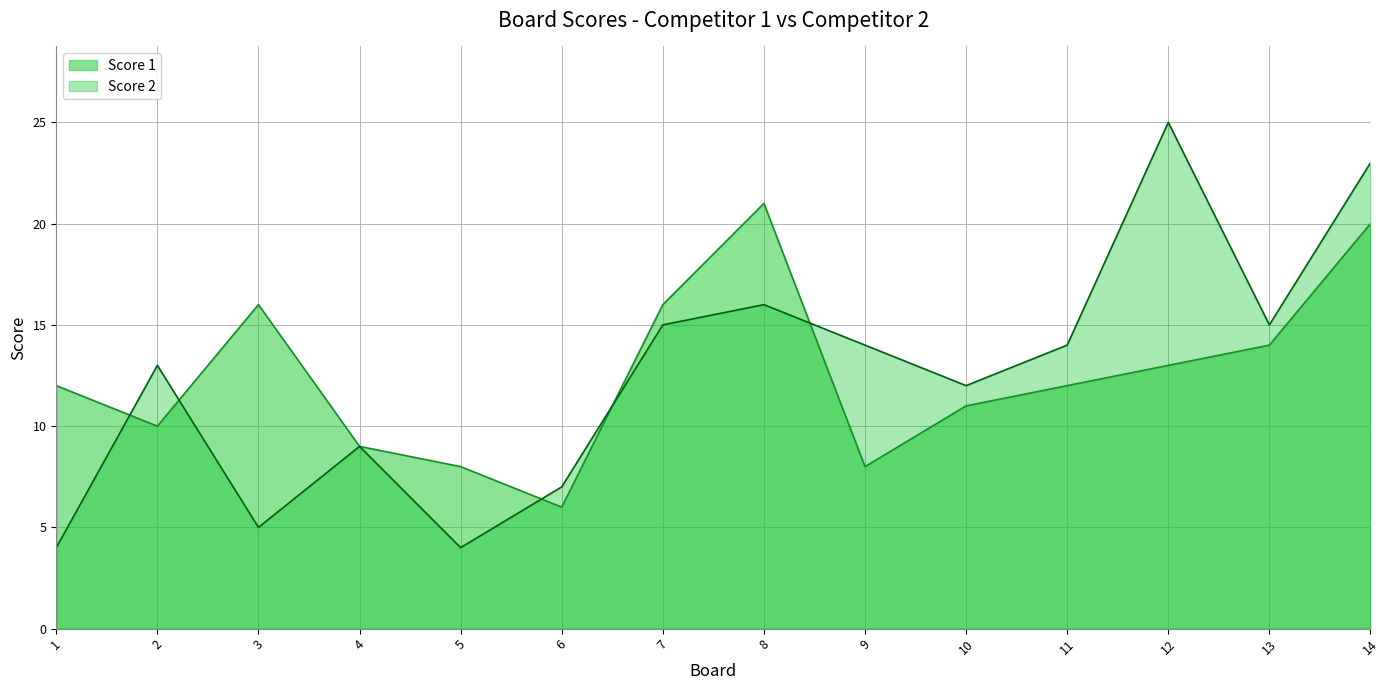

At which category is the sum across all series the highest?

14